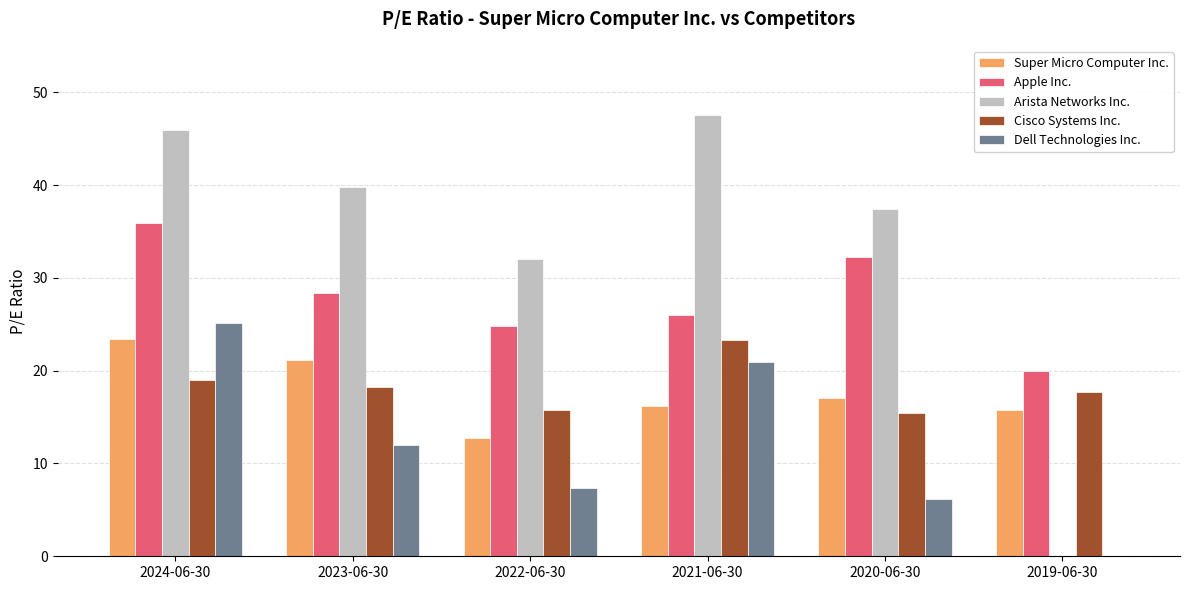

What is the spread (max minus min) of values at 2022-06-30?

24.7